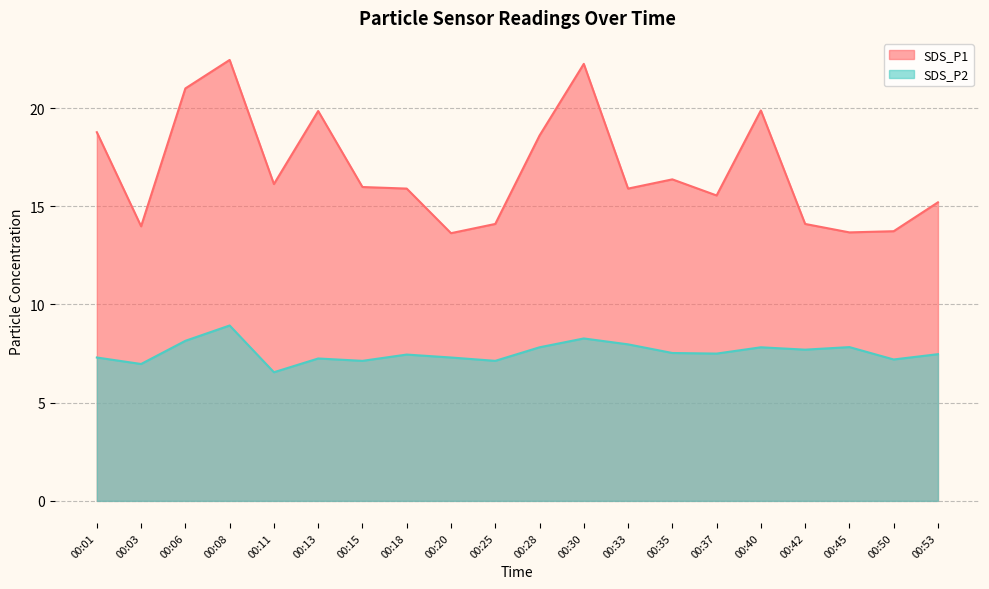

What are all the series names shown in the legend?

SDS_P1, SDS_P2